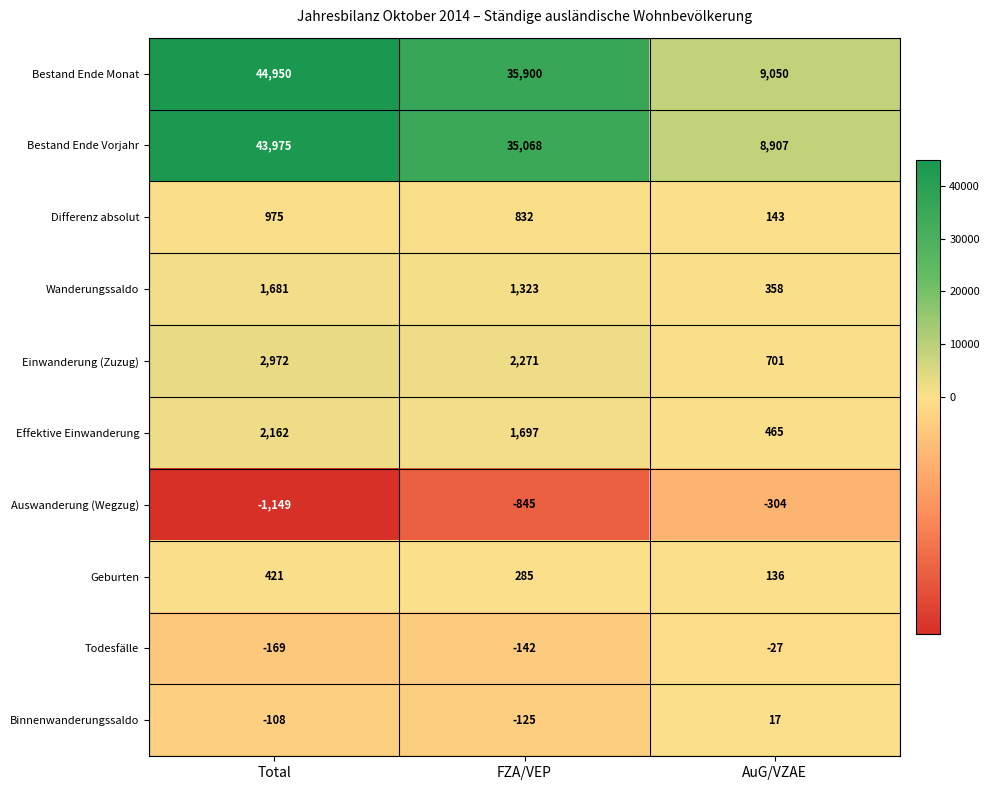

Which series has the largest total across all categories?

Bestand Ende Monat